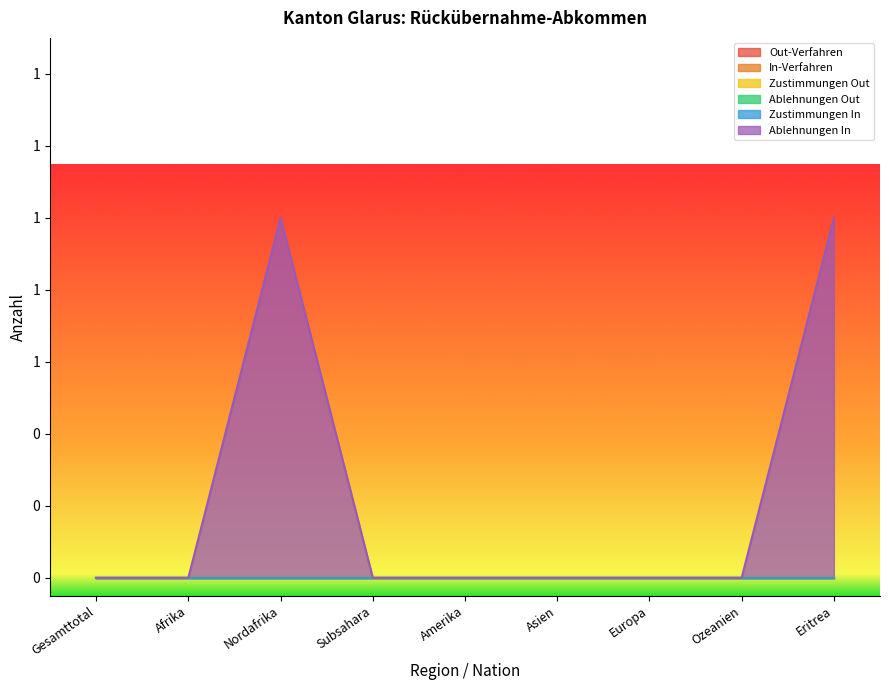

Which series has the largest range (max minus min)?

Ablehnungen In